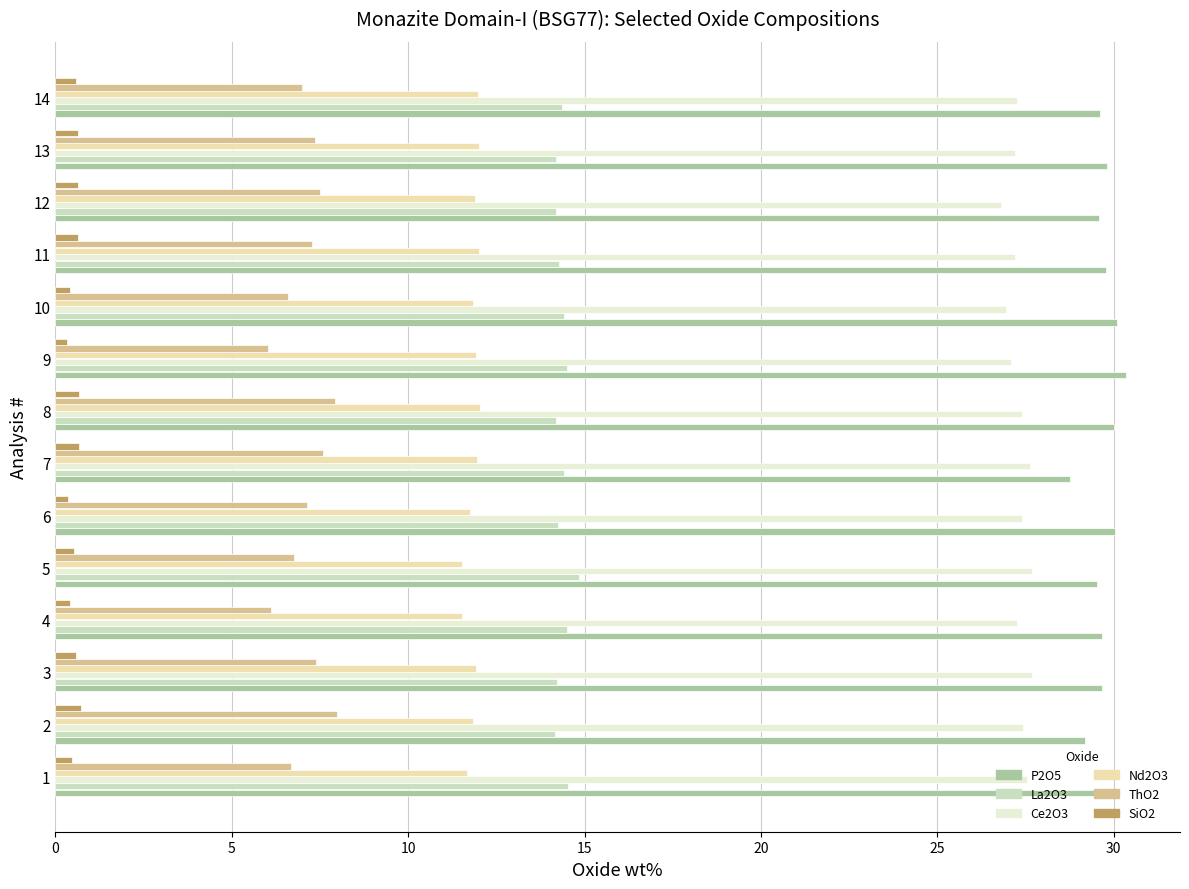

What is the greatest value displayed?

30.4